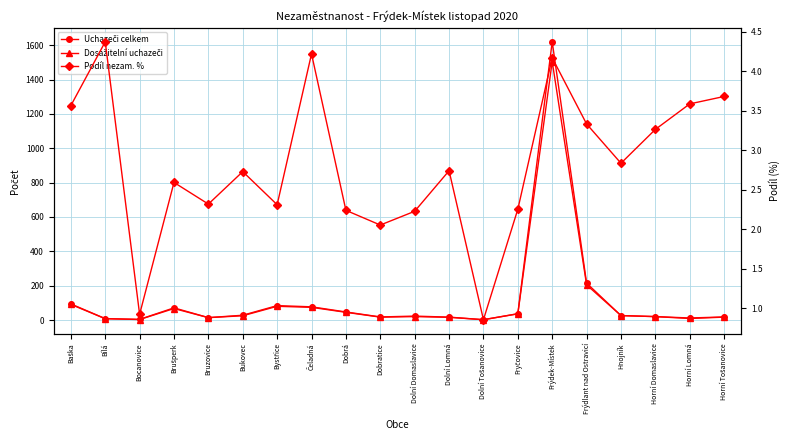

What is the label of the 2nd point from the left?

Bílá